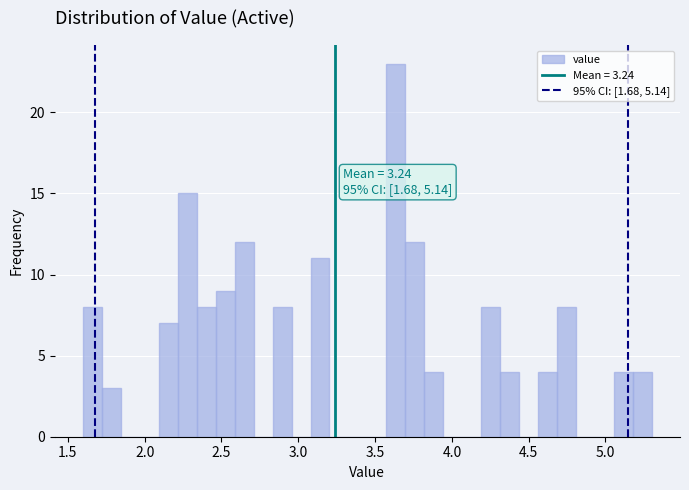

Around what value on the x-axis is the tallest bar? Give the approximate position of its centre, as read against the axis.

3.65